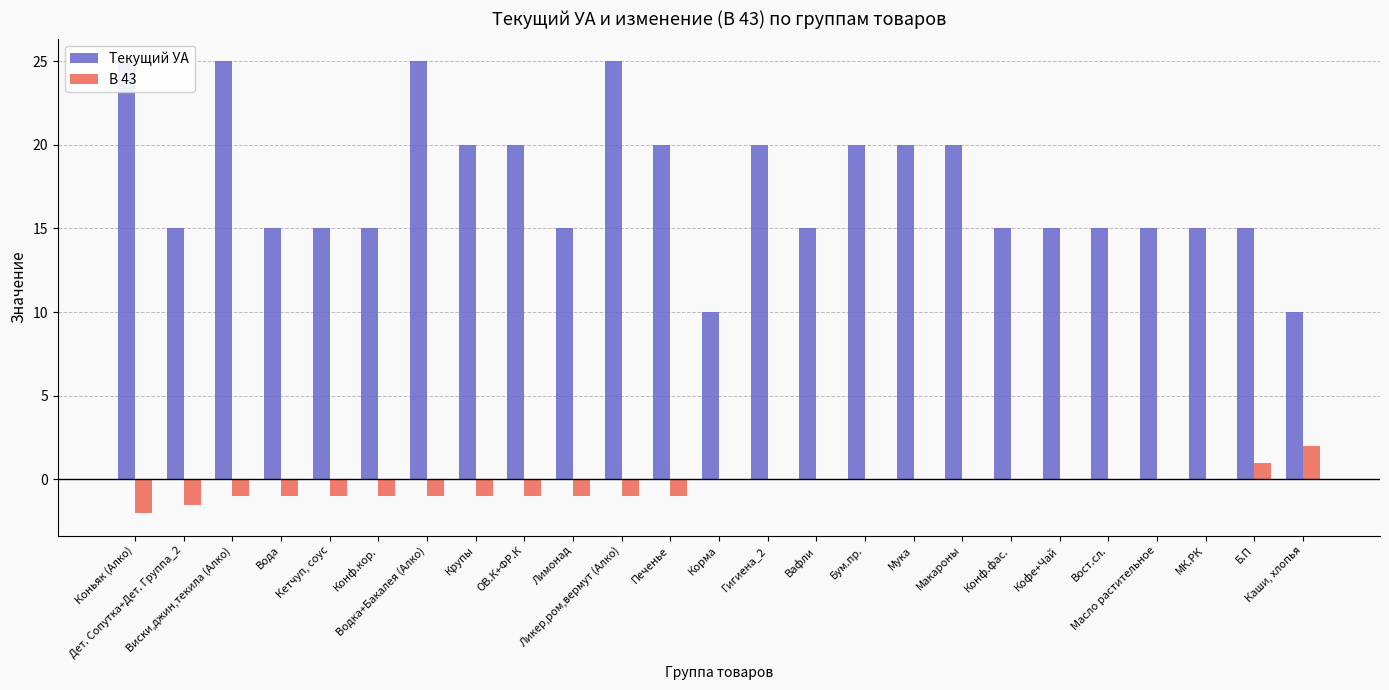

Rank the series by their average value, from highest to lowest.

Текущий УА, В 43